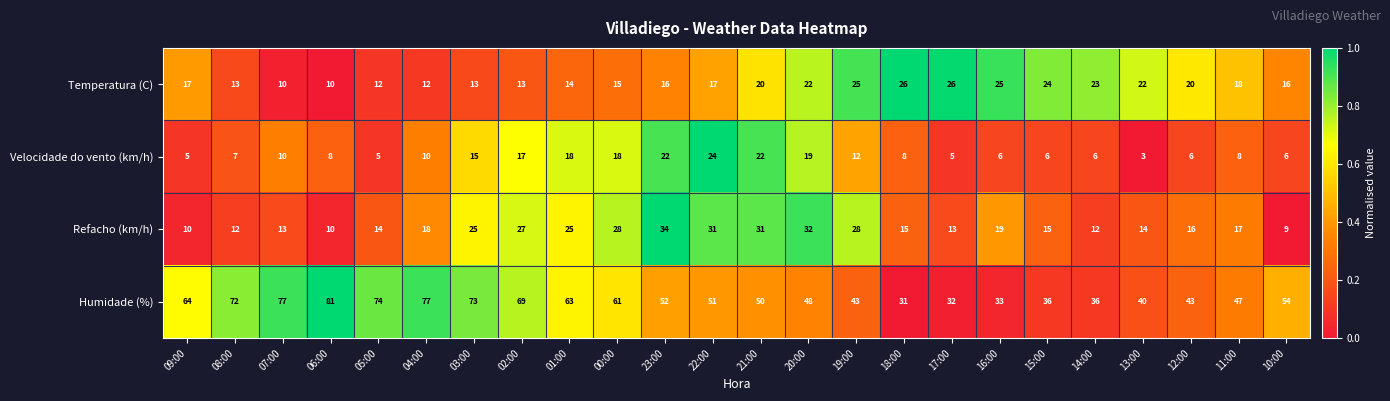

What is the difference between the highest and lowest values at 07:00?

67